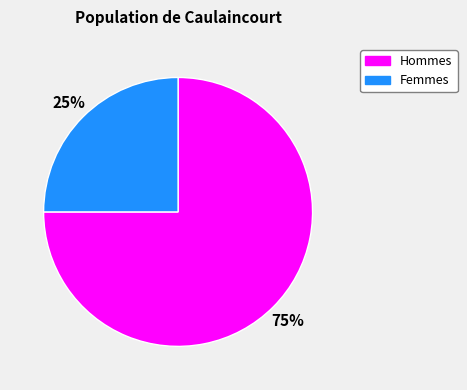

How many segments does this pie chart have?

2